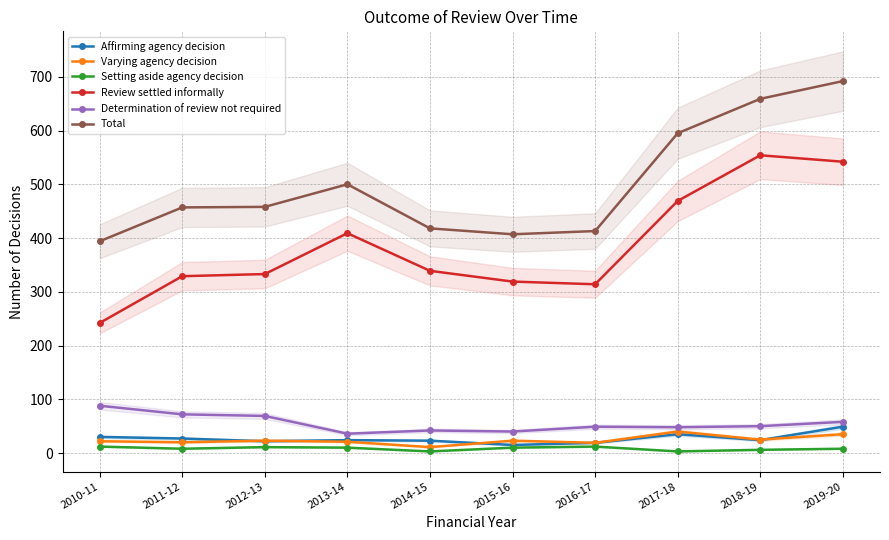

True or false: Determination of review not required has a value of 36 at 2013-14.

True